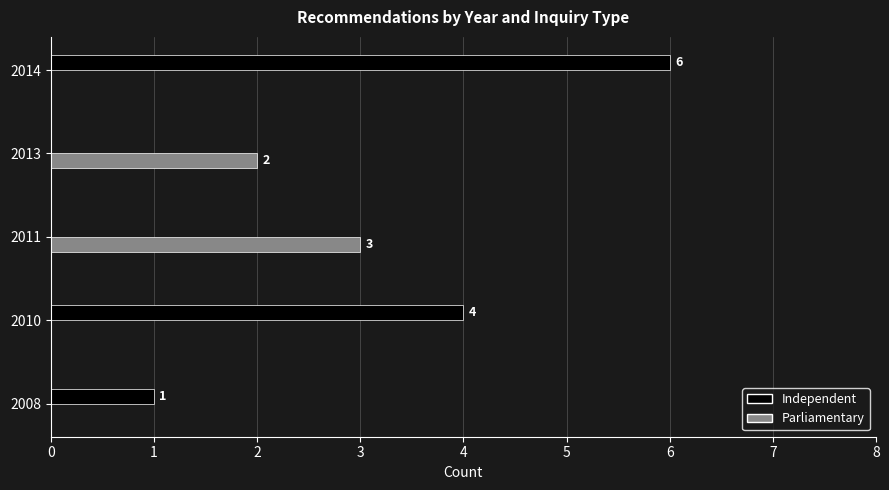

What is the sum of the Independent values at 2010 and 2011?

4